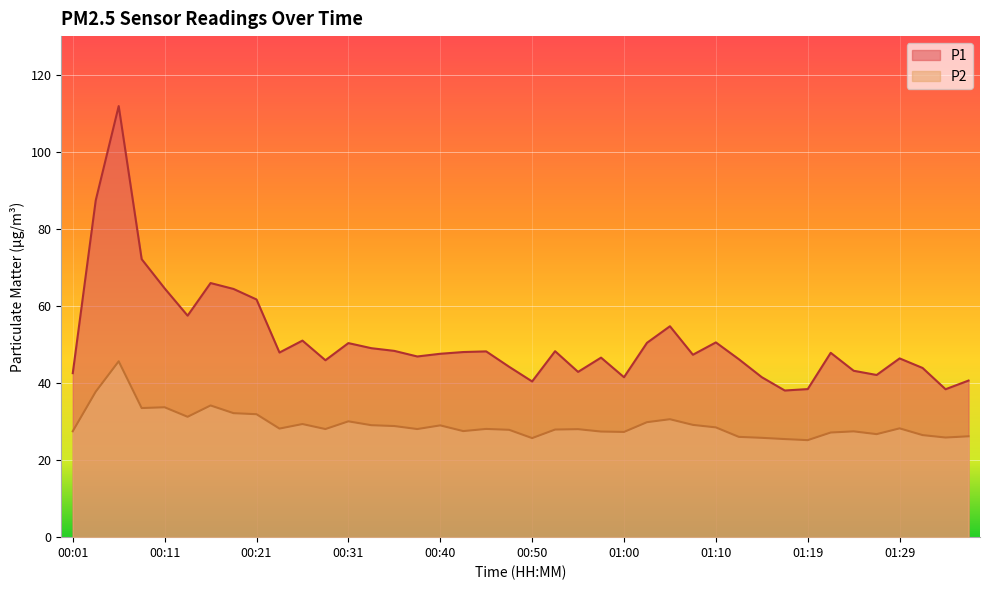

Reading left to right, extract all data points from this chart.

P1: 00:01=42.5	00:04=87.4	00:06=111.8	00:09=72.1	00:11=64.5	00:14=57.5	00:16=65.9	00:18=64.4	00:21=61.7	00:23=47.9	00:26=51.0	00:28=45.9	00:31=50.4	00:33=49.0	00:35=48.3	00:38=46.9	00:40=47.6	00:43=48.0	00:45=48.2	00:48=44.2	00:50=40.4	00:53=48.2	00:55=42.9	00:57=46.6	01:00=41.5	01:02=50.4	01:05=54.7	01:07=47.3	01:10=50.5	01:12=46.2	01:15=41.5	01:17=38.0	01:19=38.4	01:22=47.8	01:24=43.2	01:27=42.1	01:29=46.4	01:32=43.9	01:34=38.4	01:36=40.6
P2: 00:01=27.5	00:04=37.8	00:06=45.6	00:09=33.5	00:11=33.7	00:14=31.2	00:16=34.2	00:18=32.2	00:21=31.9	00:23=28.2	00:26=29.4	00:28=28.1	00:31=30.1	00:33=29.1	00:35=28.8	00:38=28.1	00:40=29.0	00:43=27.5	00:45=28.1	00:48=27.9	00:50=25.7	00:53=27.9	00:55=28.0	00:57=27.4	01:00=27.3	01:02=29.8	01:05=30.6	01:07=29.1	01:10=28.5	01:12=26.0	01:15=25.8	01:17=25.4	01:19=25.2	01:22=27.1	01:24=27.4	01:27=26.7	01:29=28.2	01:32=26.5	01:34=25.9	01:36=26.2